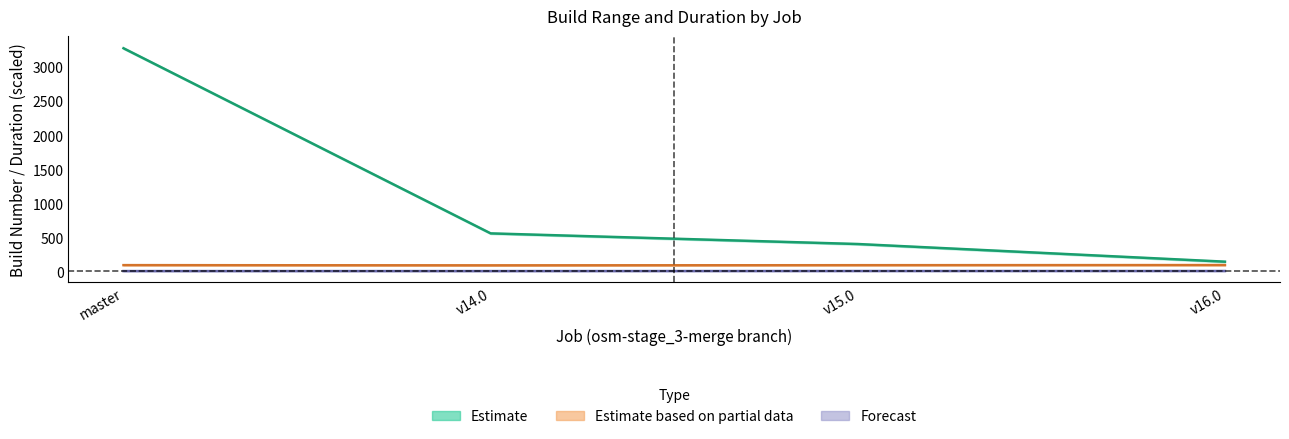

How many values in the duration series are below 106?

2